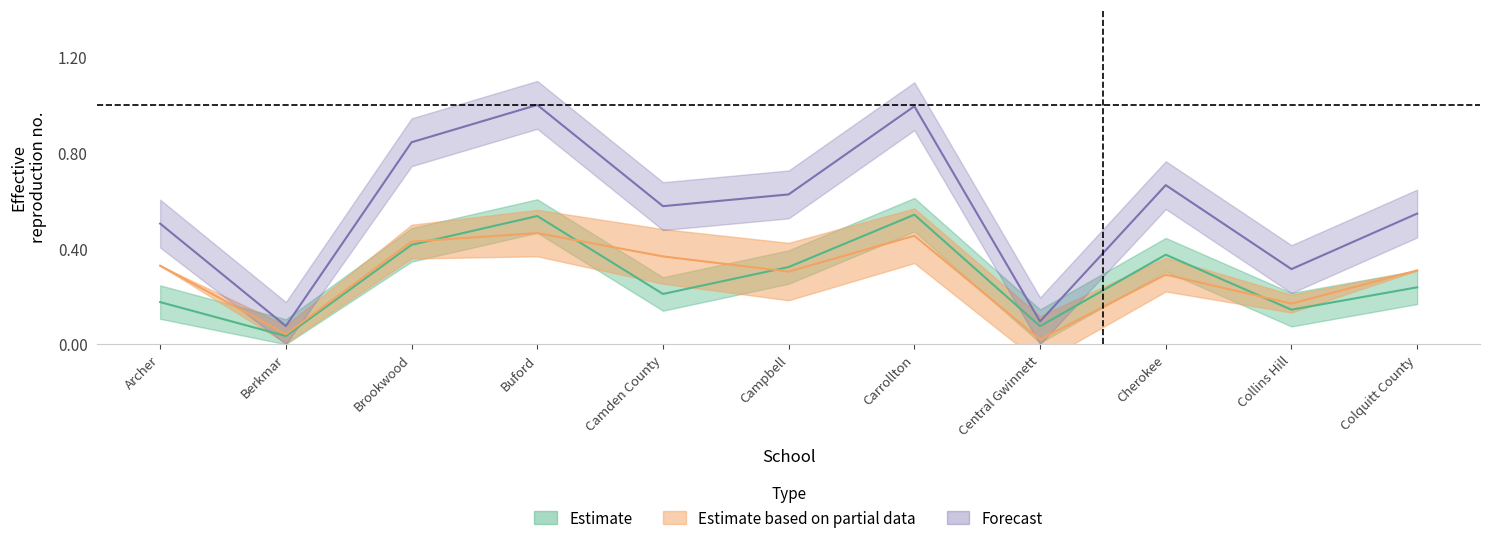

Reading left to right, list all the values displayed in this chart.

Girls Total: Archer=0.2	Berkmar=0.0	Brookwood=0.4	Buford=0.5	Camden County=0.2	Campbell=0.3	Carrollton=0.5	Central Gwinnett=0.1	Cherokee=0.4	Collins Hill=0.1	Colquitt County=0.2
Boys Total: Archer=0.3	Berkmar=0.0	Brookwood=0.4	Buford=0.5	Camden County=0.4	Campbell=0.3	Carrollton=0.5	Central Gwinnett=0.0	Cherokee=0.3	Collins Hill=0.2	Colquitt County=0.3
Overall Total: Archer=0.5	Berkmar=0.1	Brookwood=0.8	Buford=1.0	Camden County=0.6	Campbell=0.6	Carrollton=1.0	Central Gwinnett=0.1	Cherokee=0.7	Collins Hill=0.3	Colquitt County=0.5